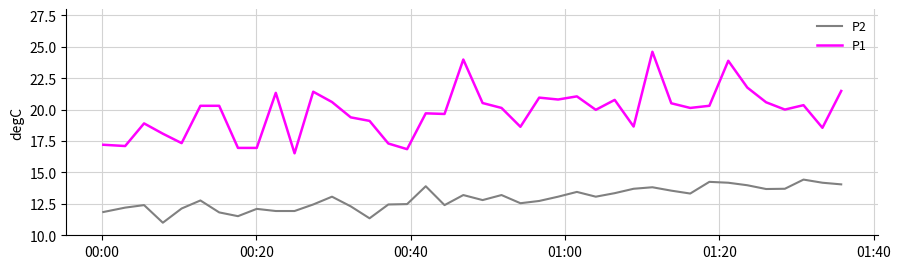

Rank the series by their average value, from highest to lowest.

P1, P2